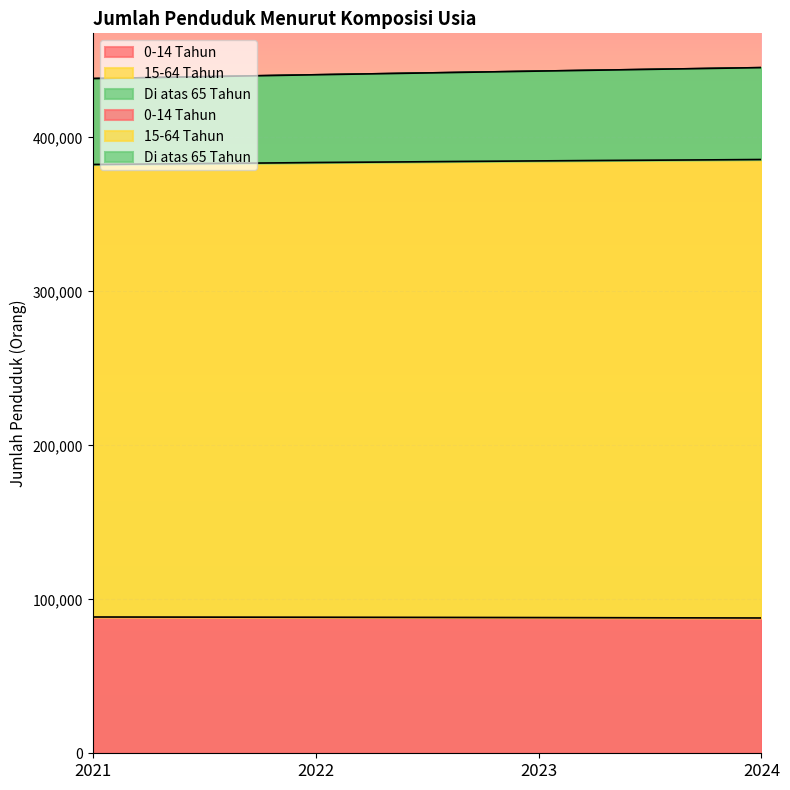

Which has a higher value, 2021 or 2022?

2021